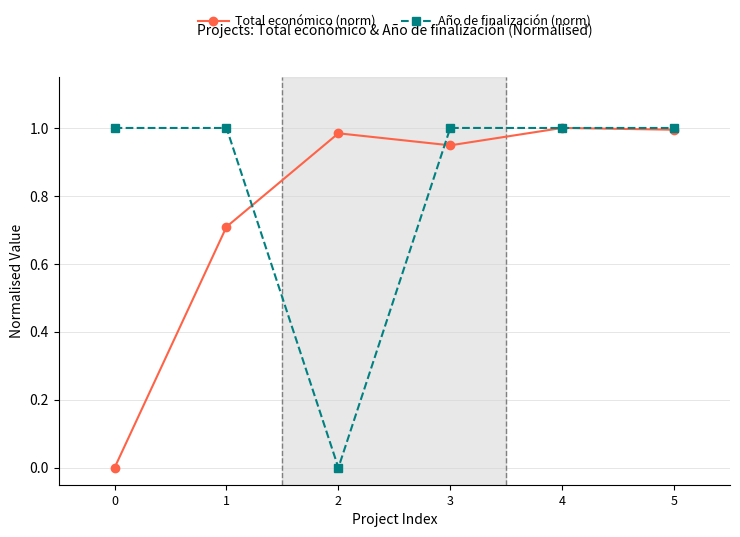

Which series has the largest total across all categories?

Año de finalización (norm)